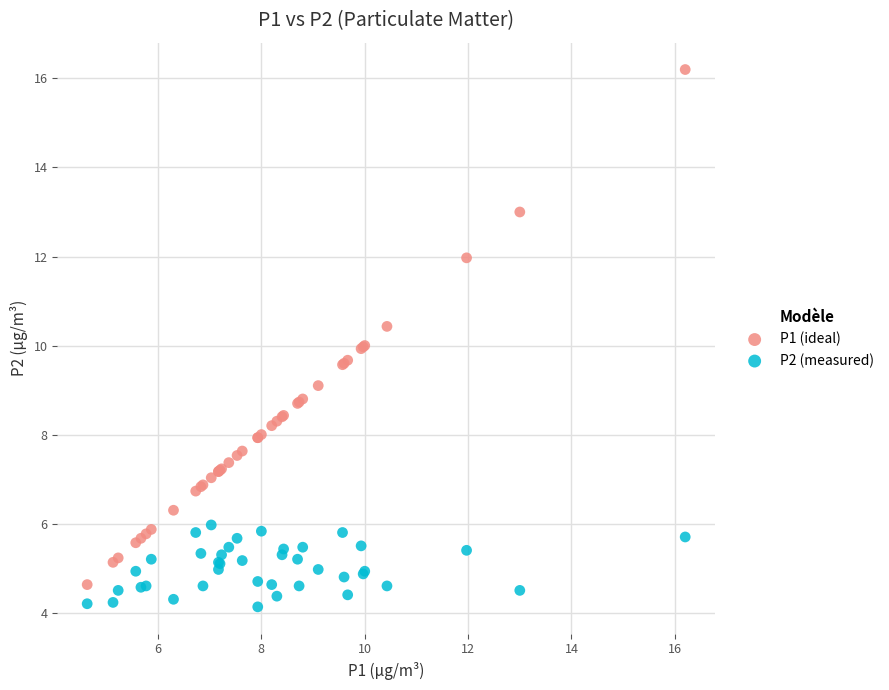

What are all the series names shown in the legend?

P1 (ideal), P2 (measured)